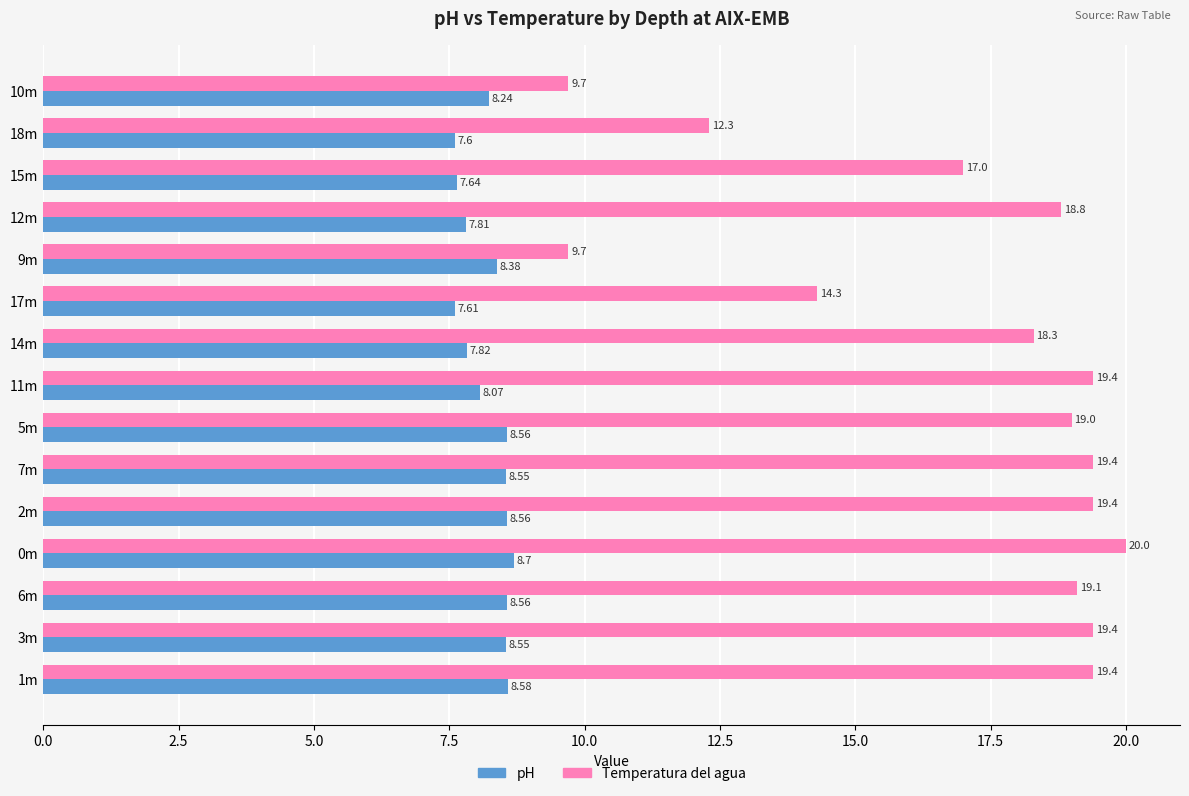

At which category is the sum across all series the highest?

0m